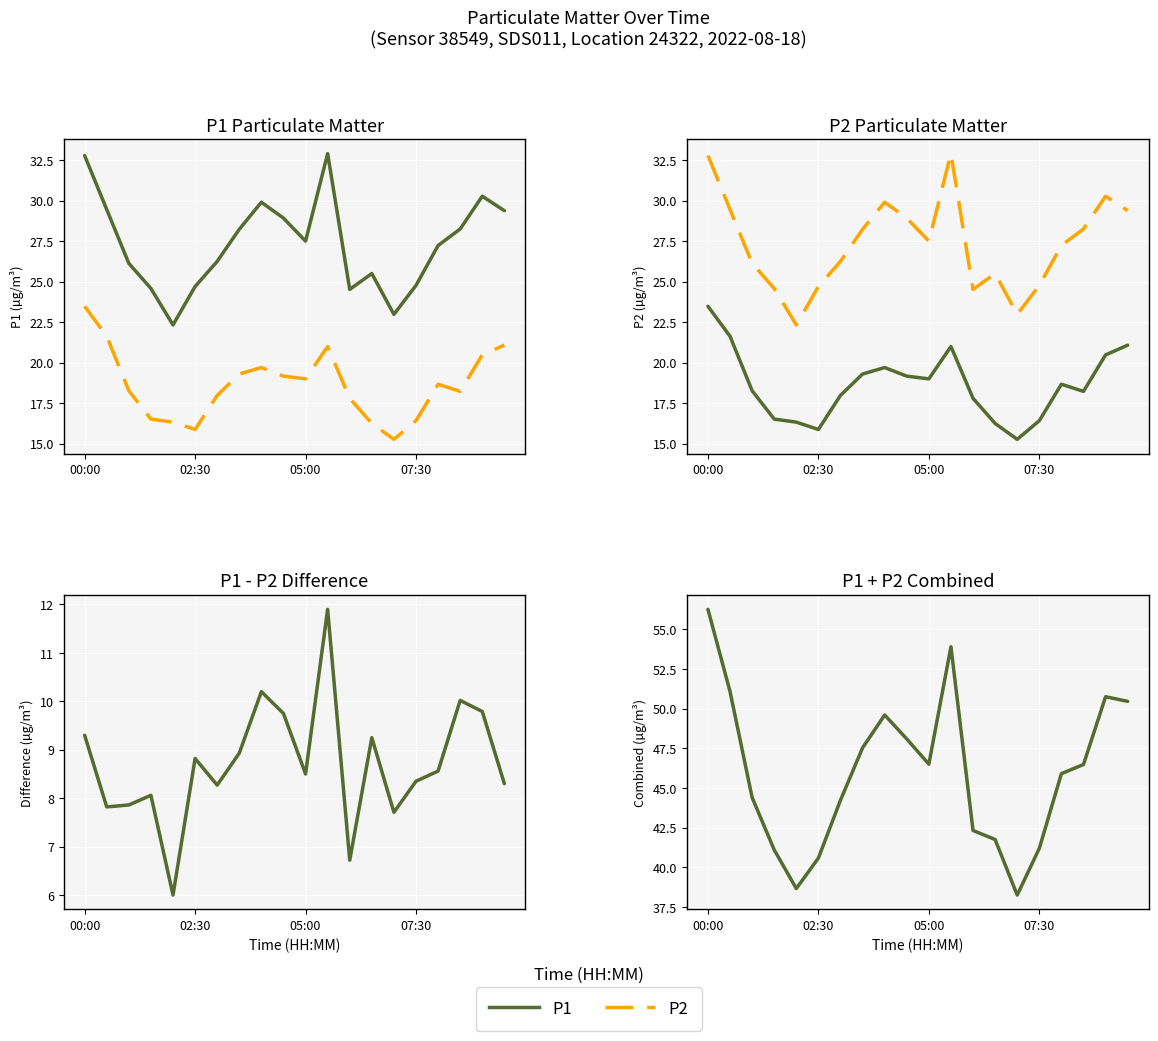

What is the value of the P2 point at the 12th from the left?

21.0